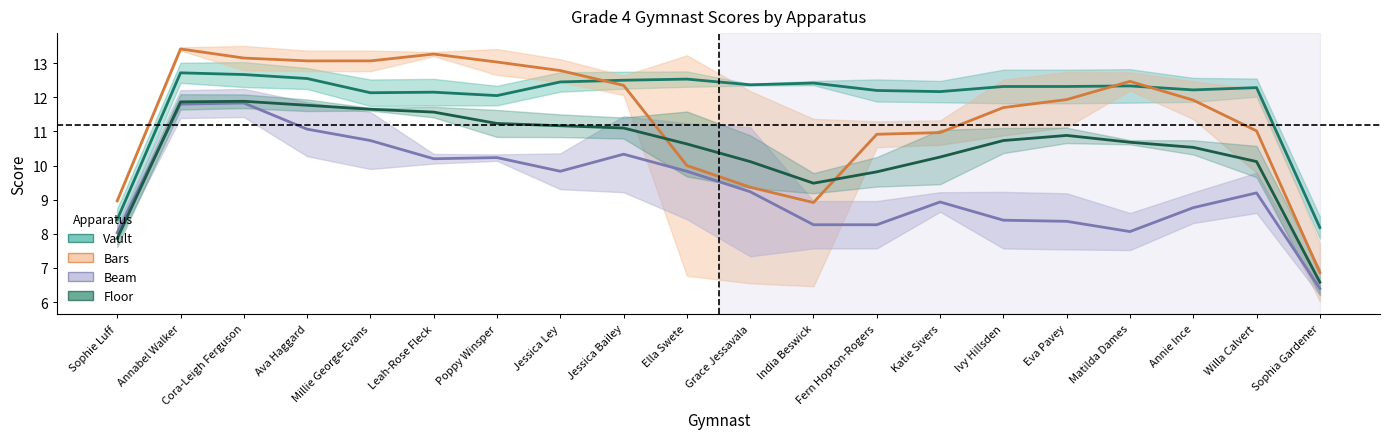

What are all the series names shown in the legend?

Vault, Bars, Beam, Floor